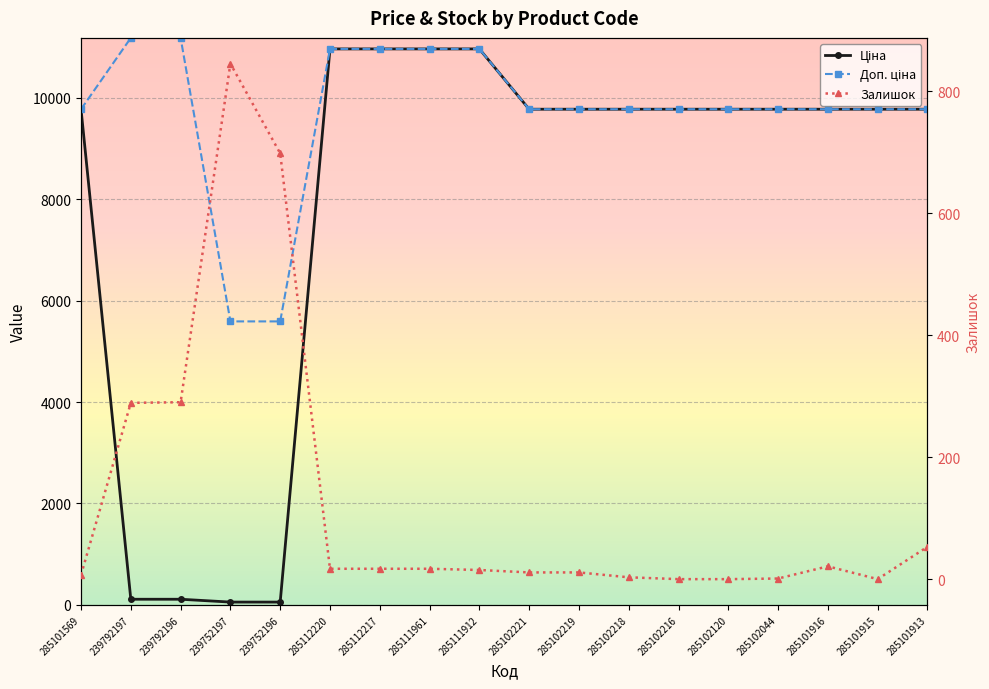

Is it true that Ціна equals 9775.5 at 285102221?

True